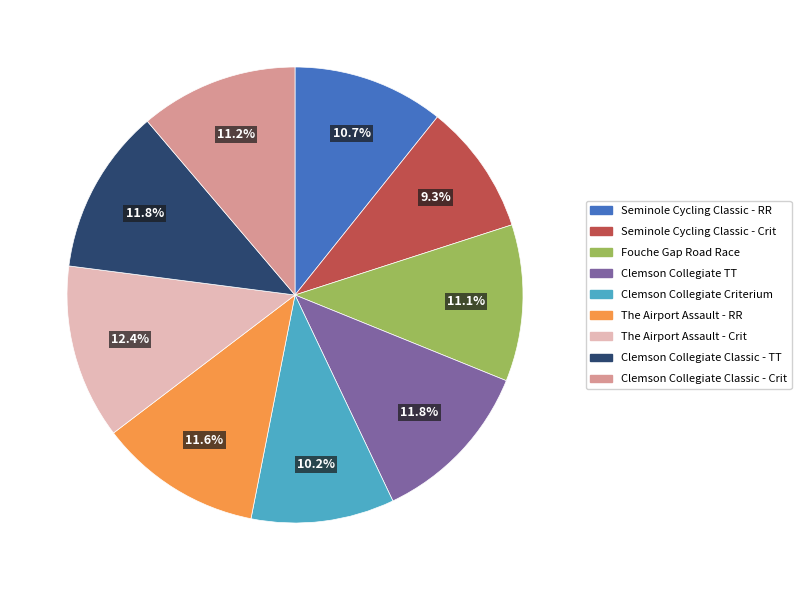

The Seminole Cycling Classic - RR slice represents 22% of the pie. True or false?

False